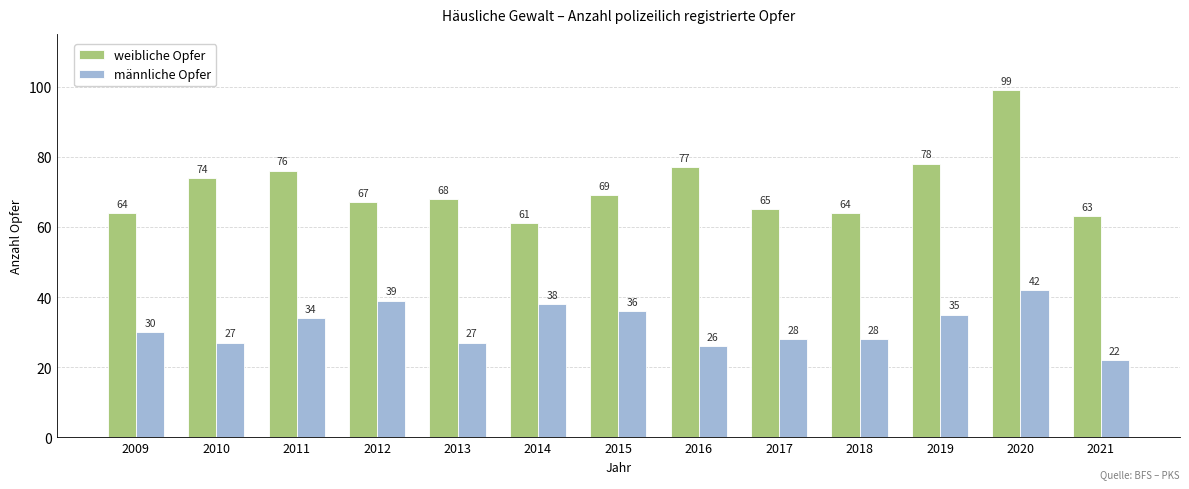

What are all the series names shown in the legend?

weibliche Opfer, männliche Opfer